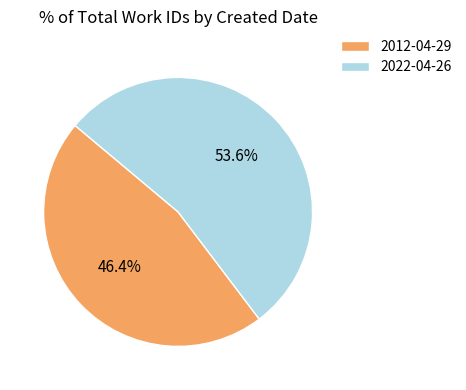

Rank the categories by value from lowest to highest.

2012-04-29, 2022-04-26